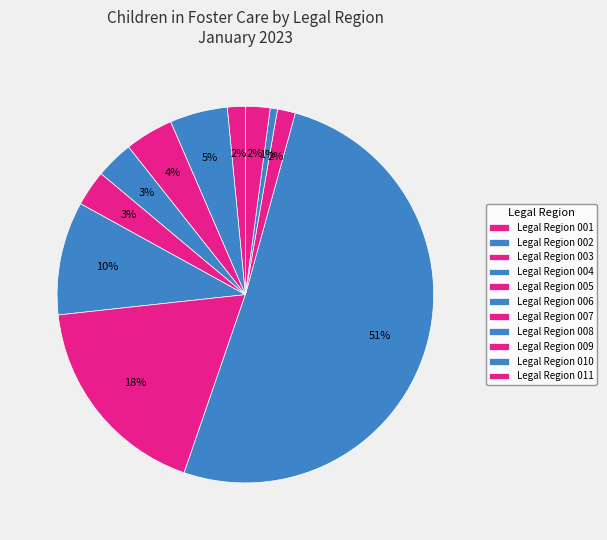

How many segments does this pie chart have?

11